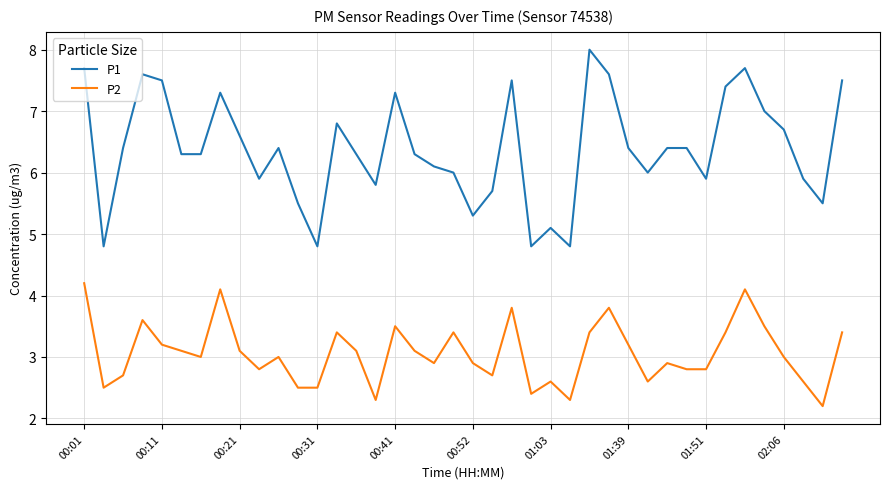

Does the chart have visible grid lines?

Yes